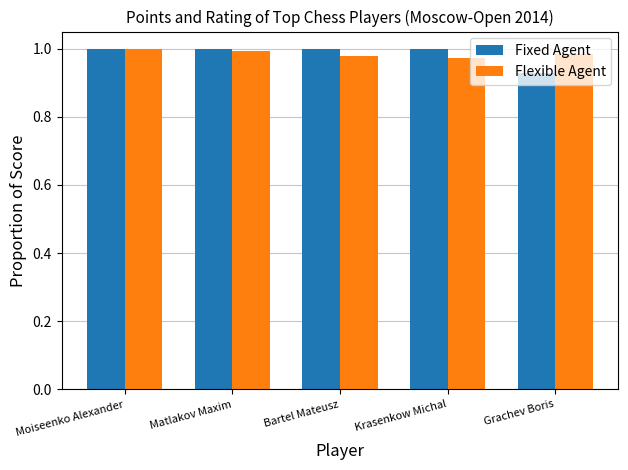

Is the value of Flexible Agent at Matlakov Maxim greater than the value of Fixed Agent at Grachev Boris?

Yes